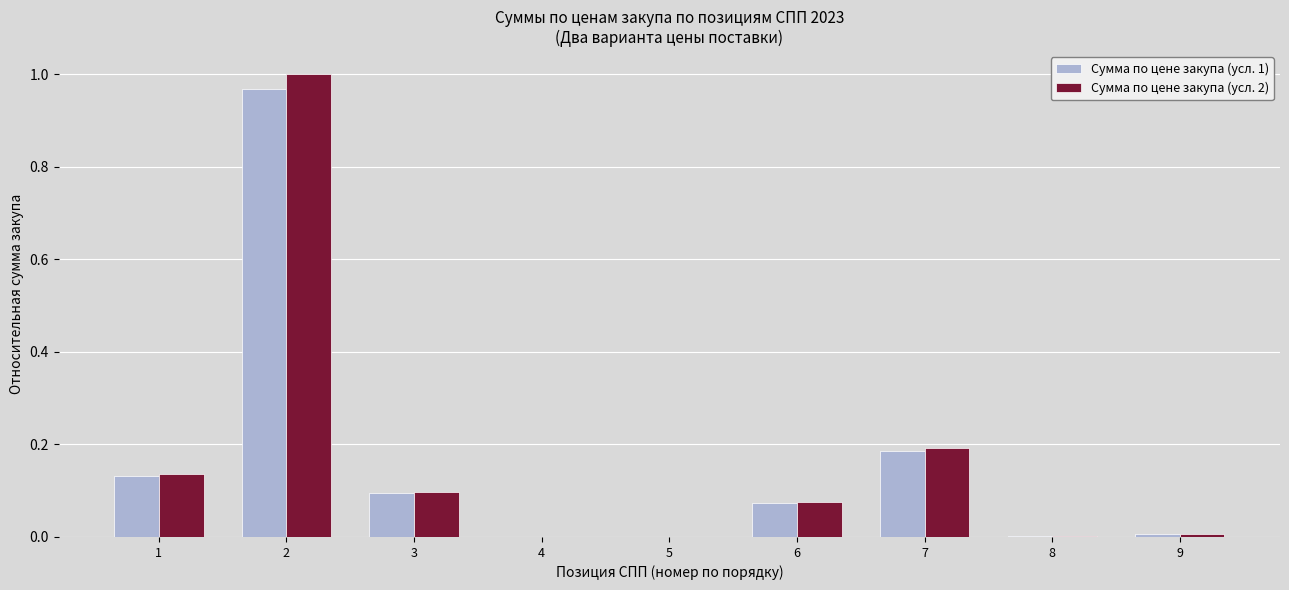

The Сумма по цене закупа (усл. 1) series shows 0.0 at 8. True or false?

True